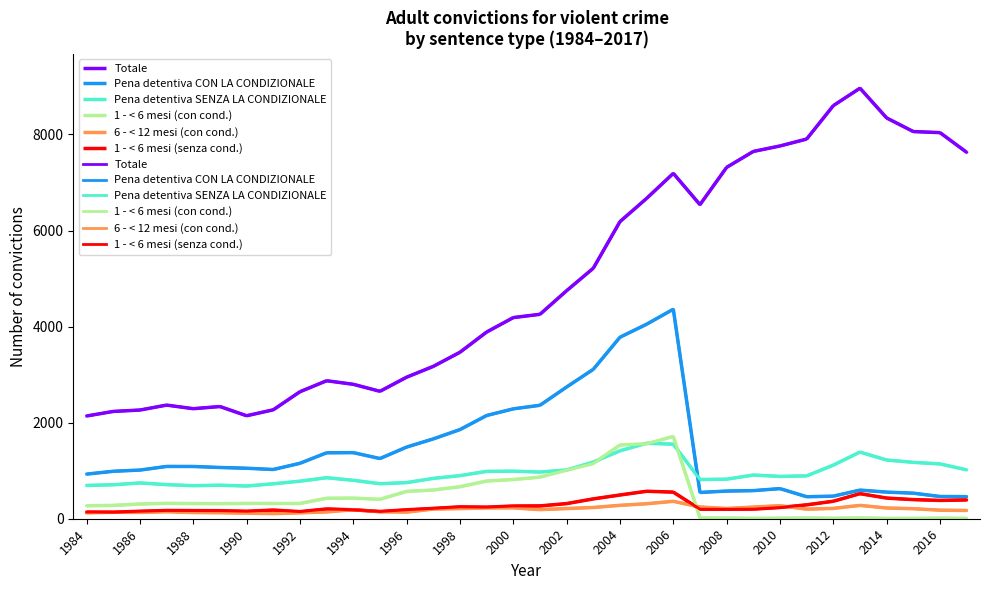

How many interior local valleys does the 6 - < 12 mesi (con cond.) series have?

6